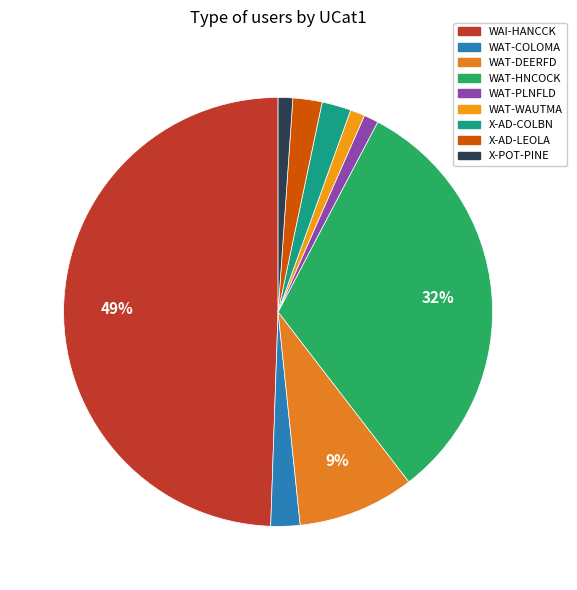

Does WAI-HANCCK represent more than half of the total?

No